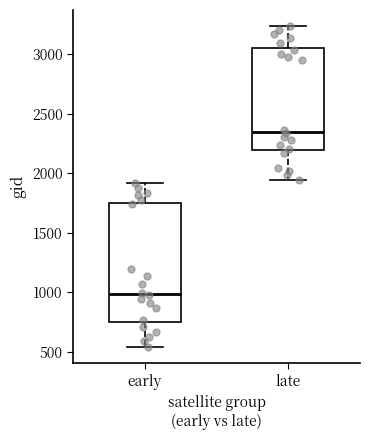

Reading left to right, read every box against the y-axis: the position of its median line, the range the box covers, and the ends of its whiskers. The values are not printed on the chart, so give them approximately, as read against the axis.

early: median 1000, box 750 to 1750, whiskers 550 to 1900
late: median 2350, box 2200 to 3050, whiskers 1950 to 3250